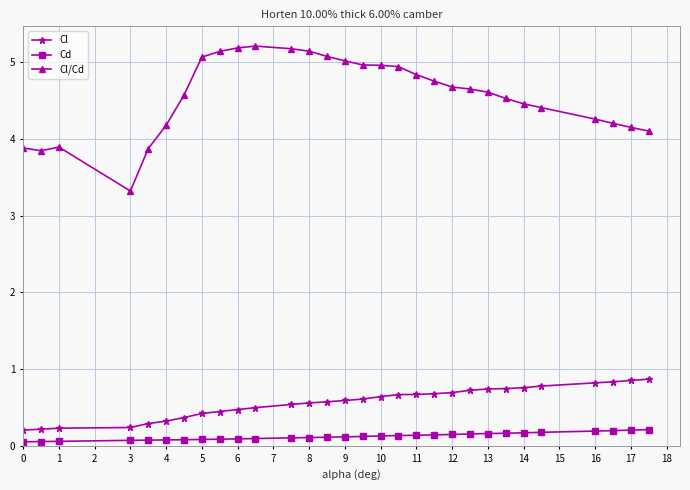

What is the value of the Cl/Cd point at the 28th from the left?

4.2